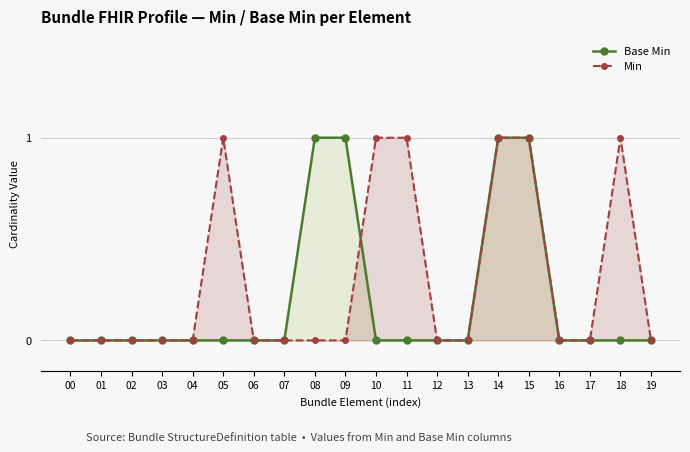

What is the difference between the highest and lowest values at 05?

1